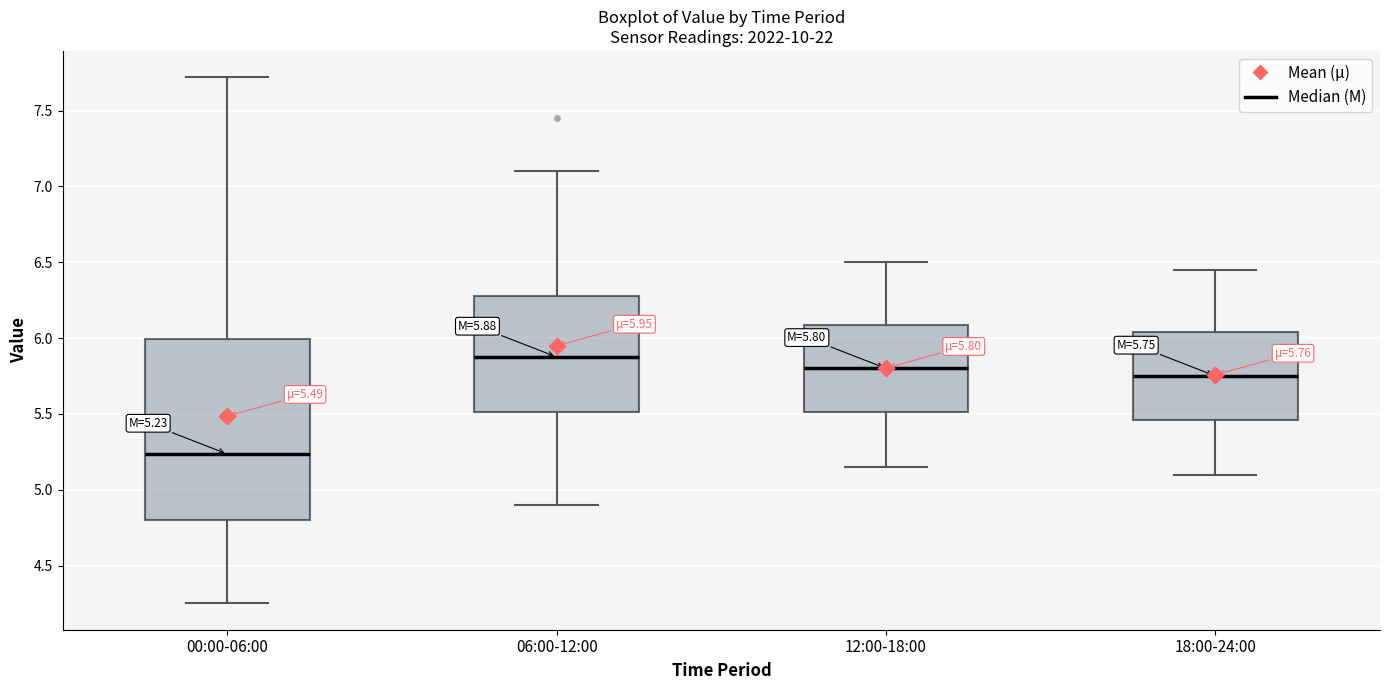

Which box has the highest median line?

06:00-12:00